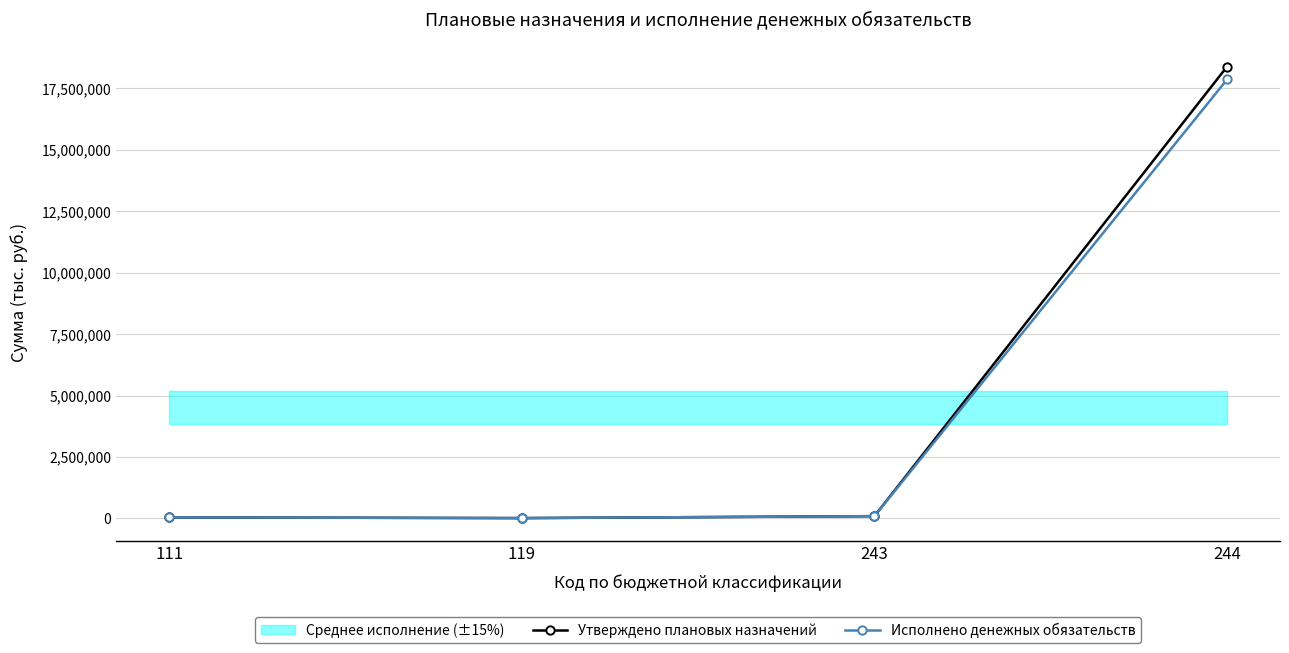

What is the average value of the Утверждено плановых назначений series?

4632457.6